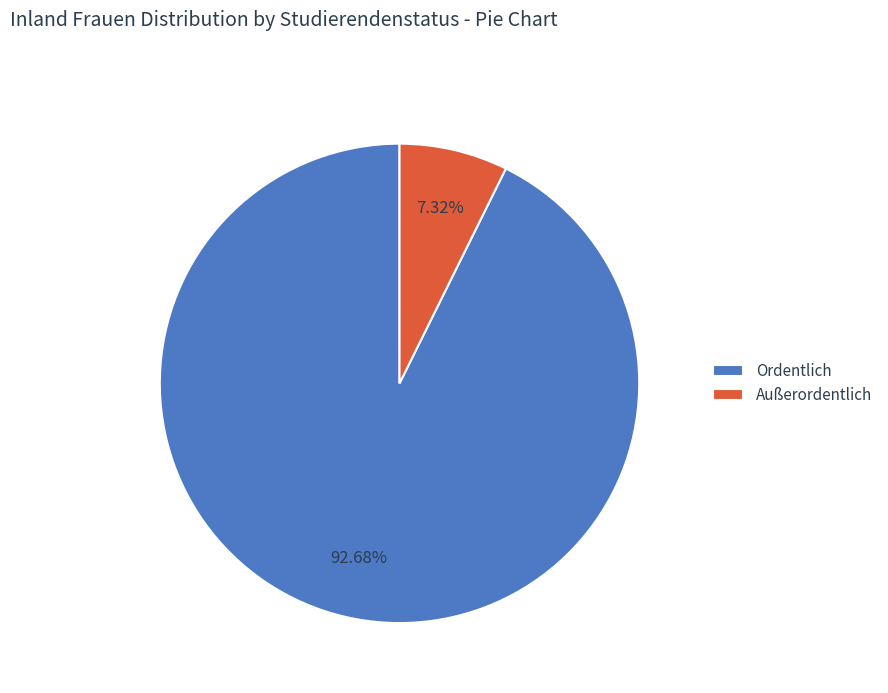

What is the majority slice?

Ordentlich